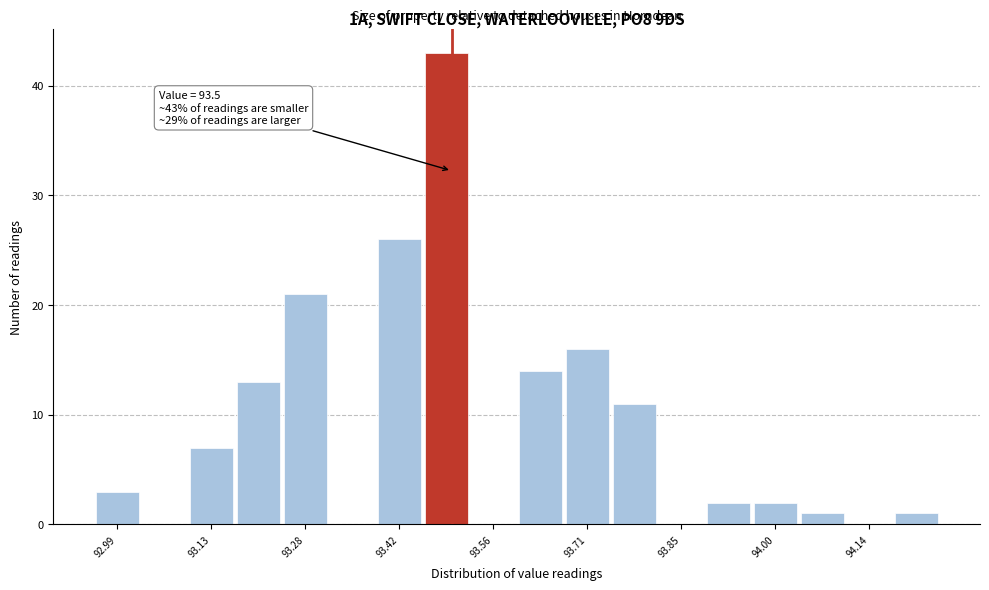

Read against the x-axis, roughly where is the centre of the tallest bar?

93.50